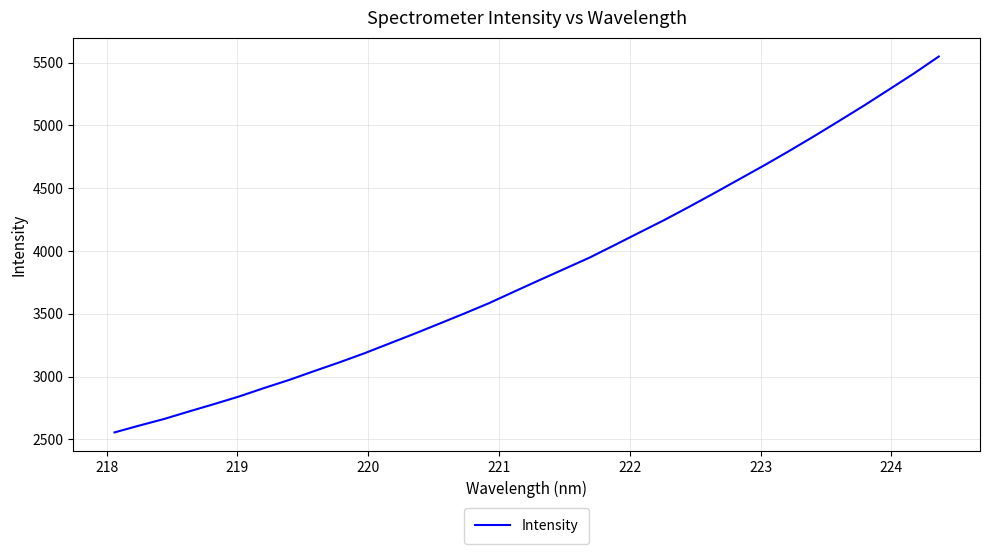

What is the average value?

3836.2